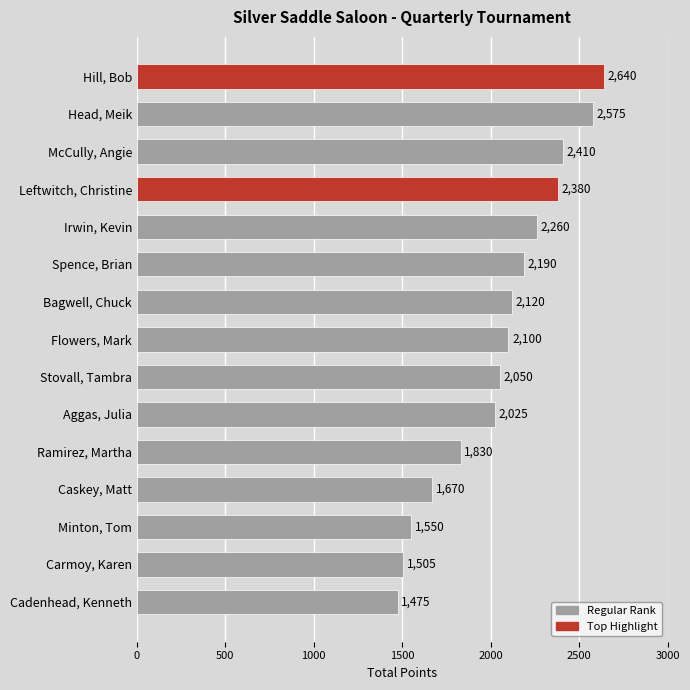

True or false: the data shows 3535 at Flowers, Mark.

False